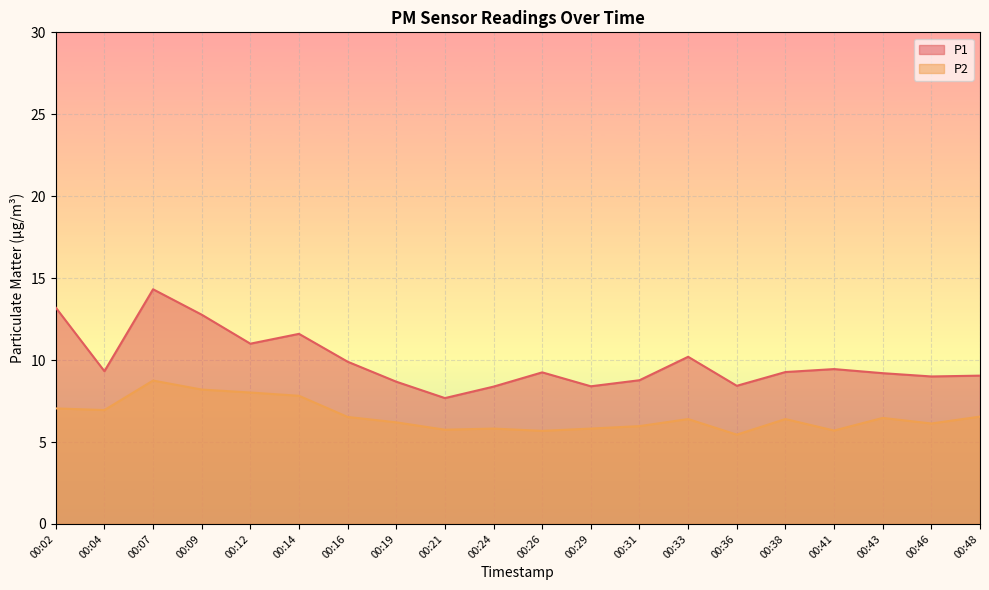

True or false: P2 and P1 cross at least once.

False